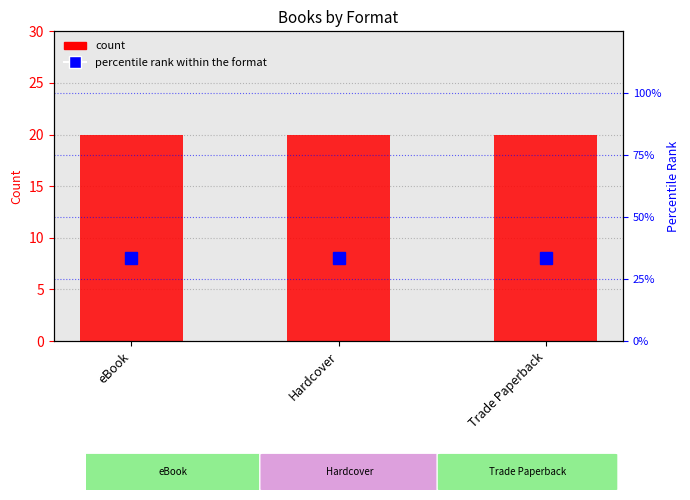

What is the highest value of the count series?

20.0